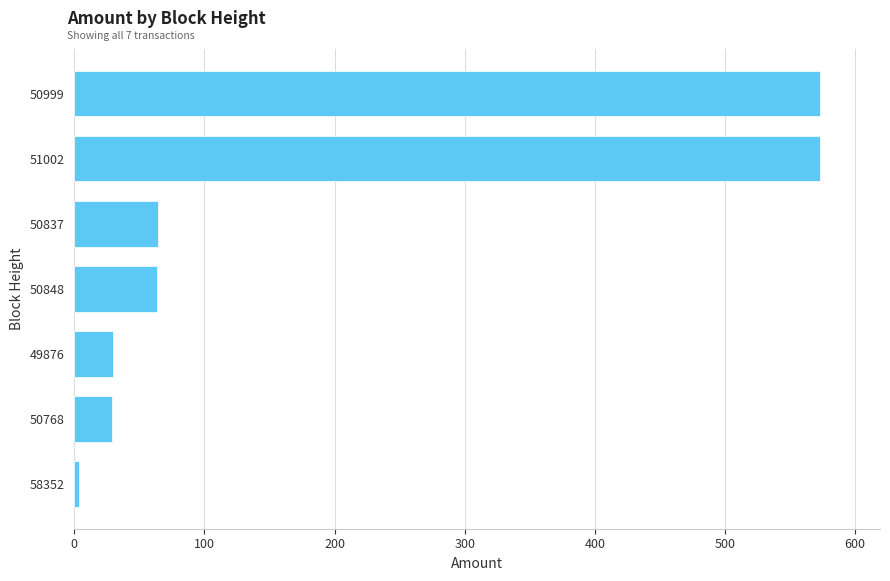

Approximately how many times larger is the value at 50999 compared to 49876?

19.1